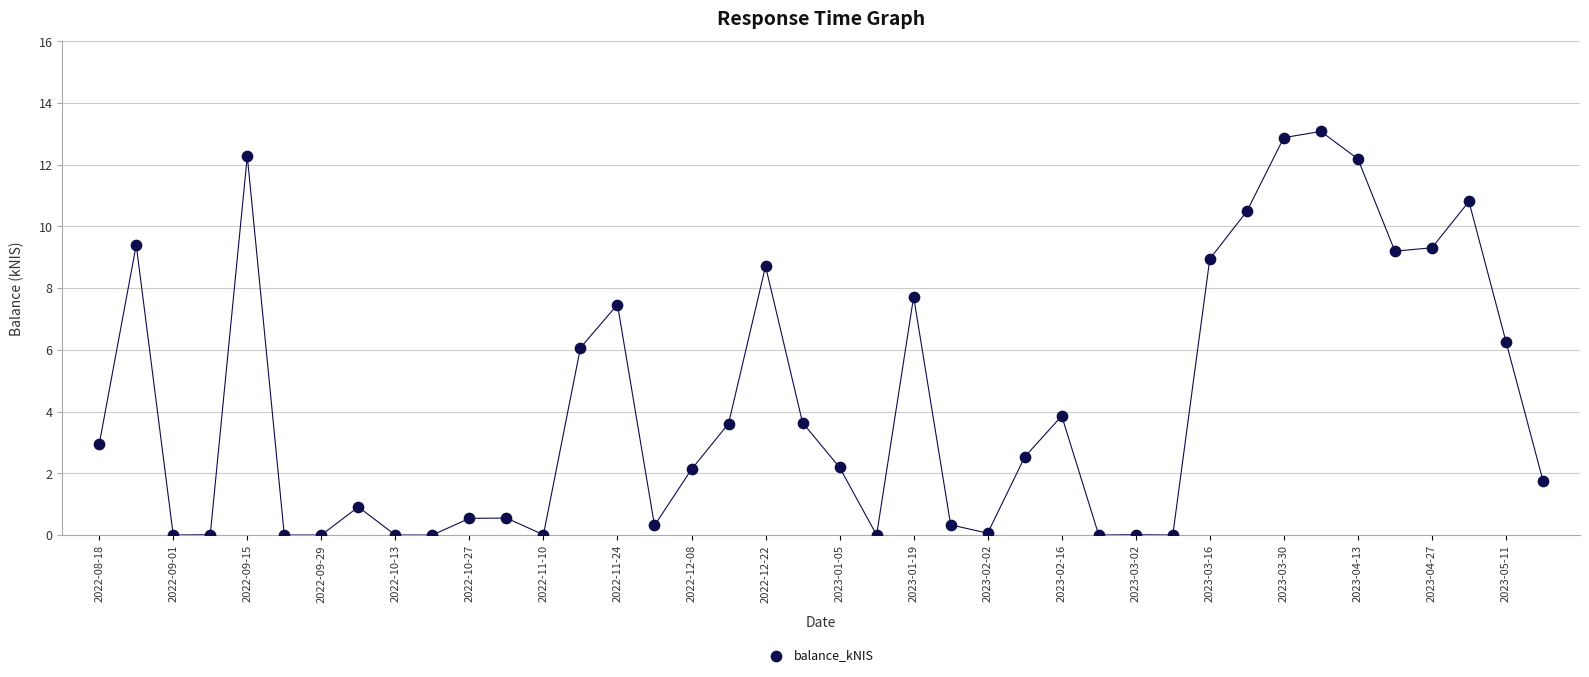

What is the range of Y values (max minus min)?

13.1